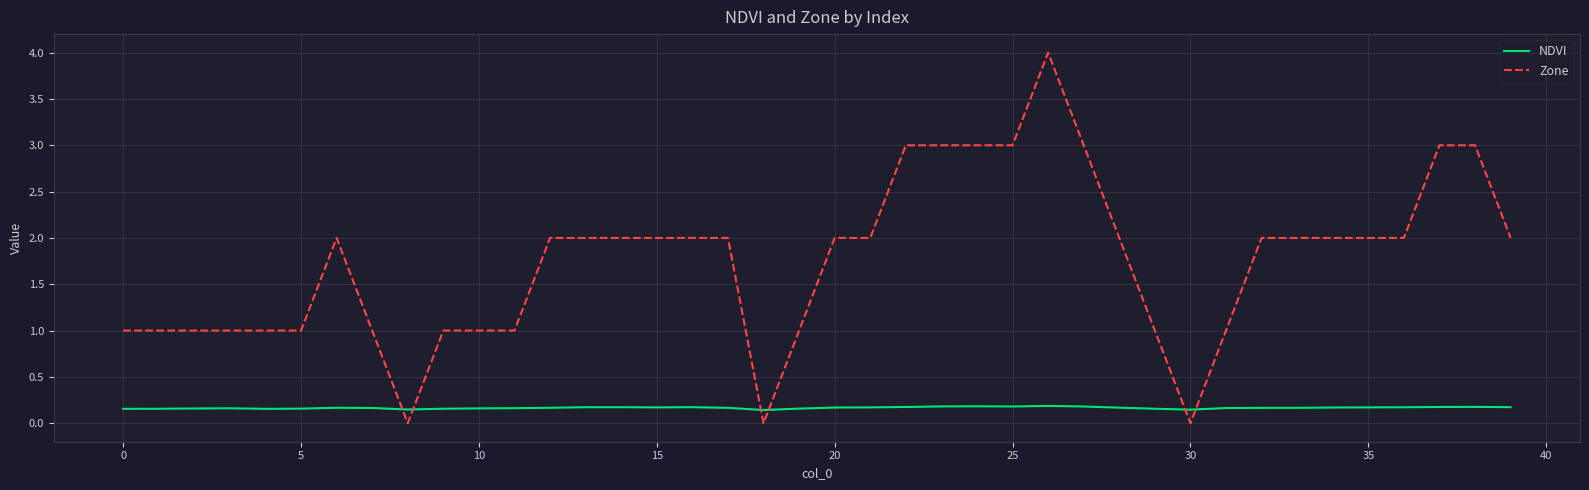

Rank the series by their average value, from lowest to highest.

NDVI, Zone